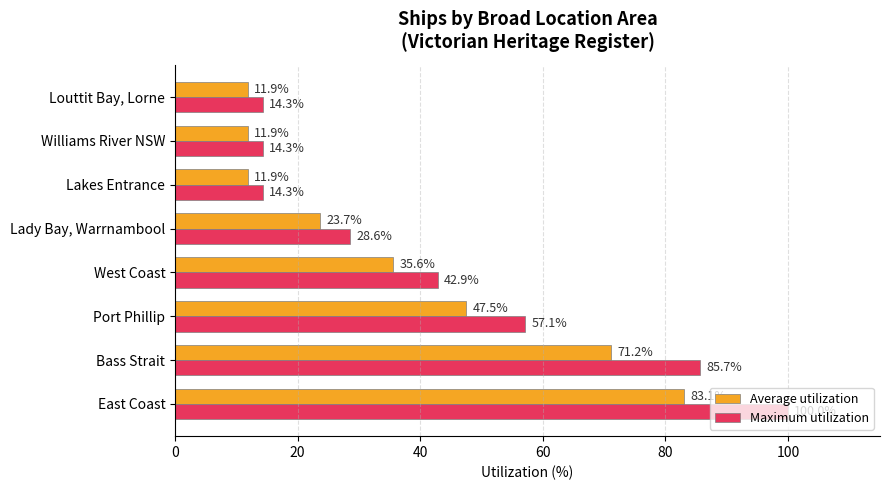

Where is Maximum utilization nearest to the value 57?

Port Phillip